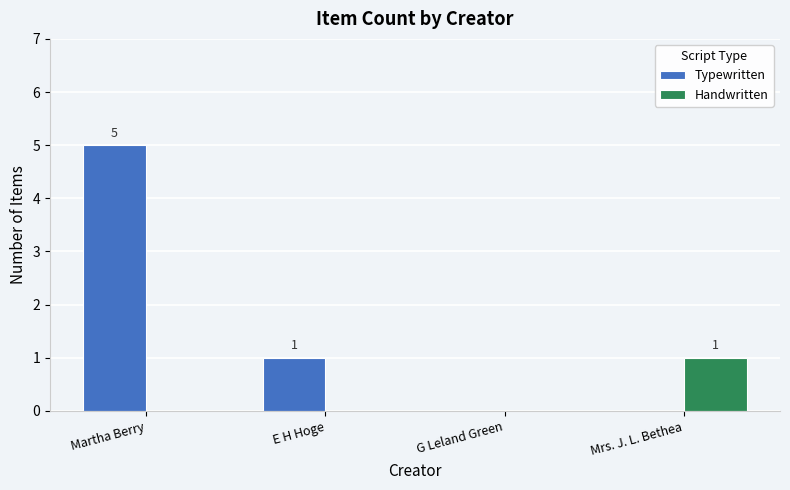

What is the difference between the Handwritten values at G Leland Green and Mrs. J. L. Bethea?

1